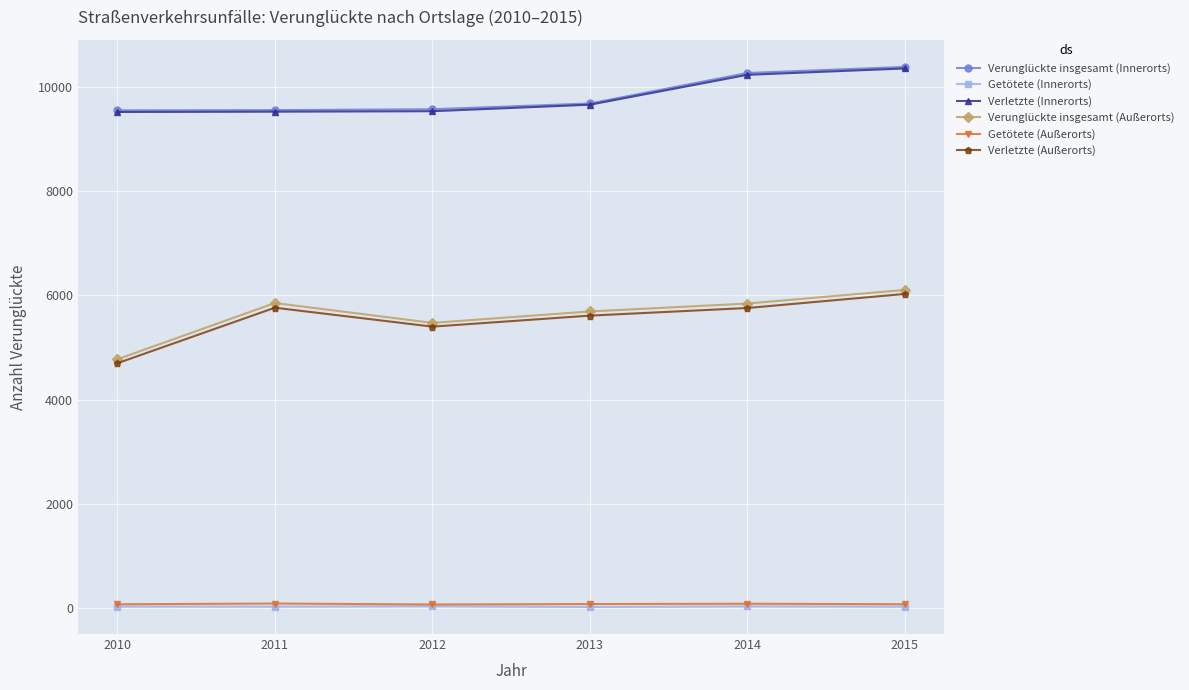

At which label is Verunglückte insgesamt (Innerorts) closest to 9964?

2013